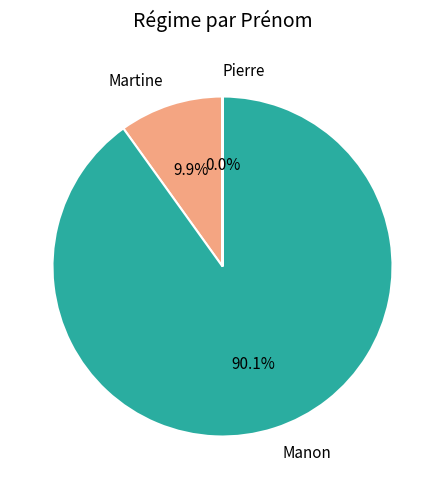

To the nearest percent, what percentage of the pie is Manon?

90%